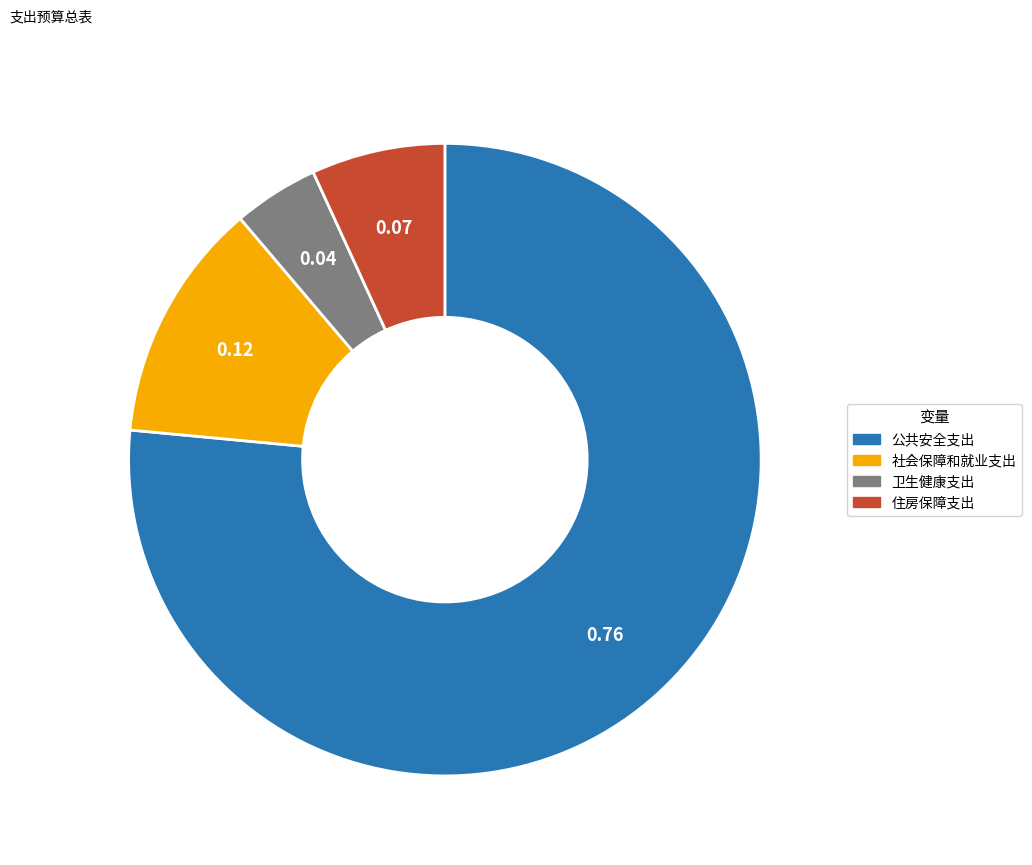

Rank the categories by value from highest to lowest.

公共安全支出, 社会保障和就业支出, 住房保障支出, 卫生健康支出